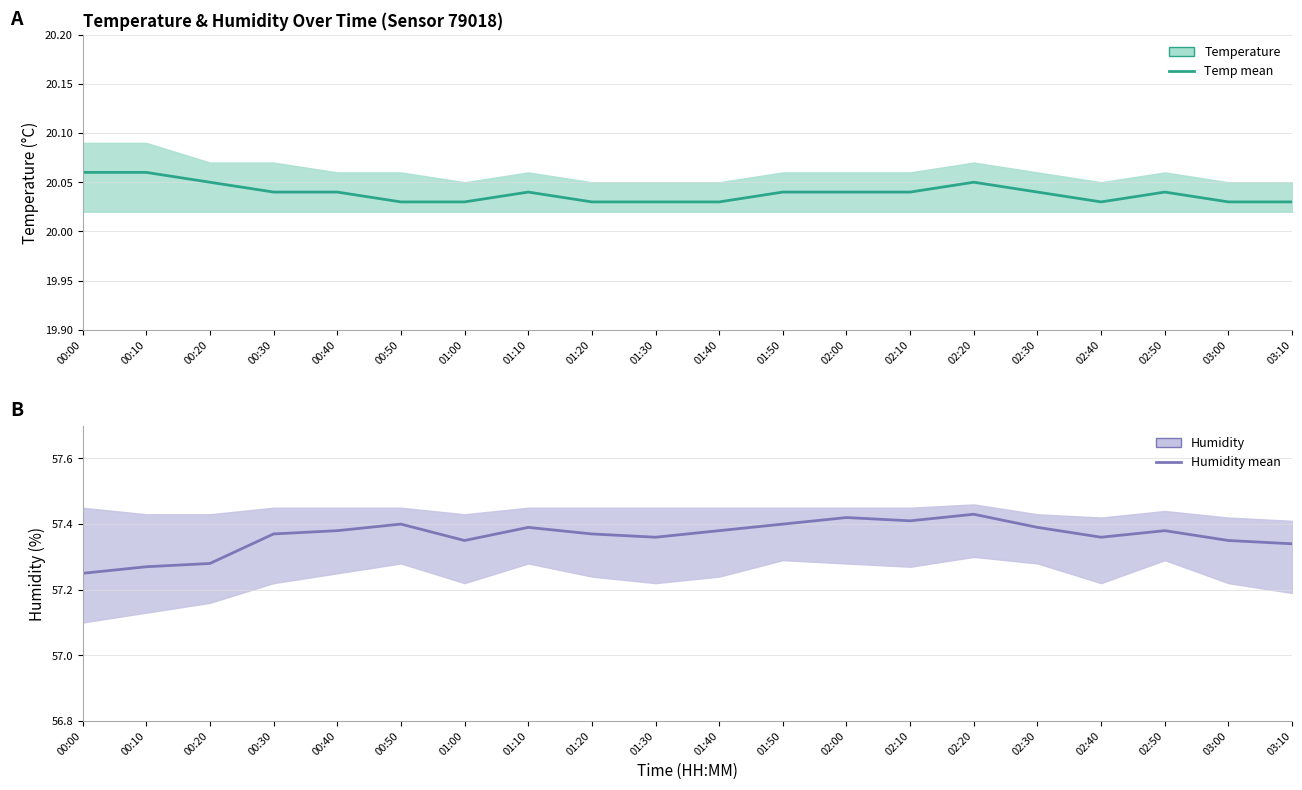

What is the sum of the humidity values at 01:50 and 02:10?

114.8